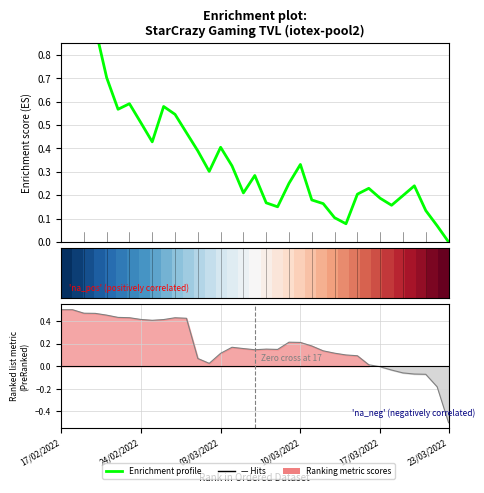

True or false: Enrichment profile has a value of 0.1 at 29.

False